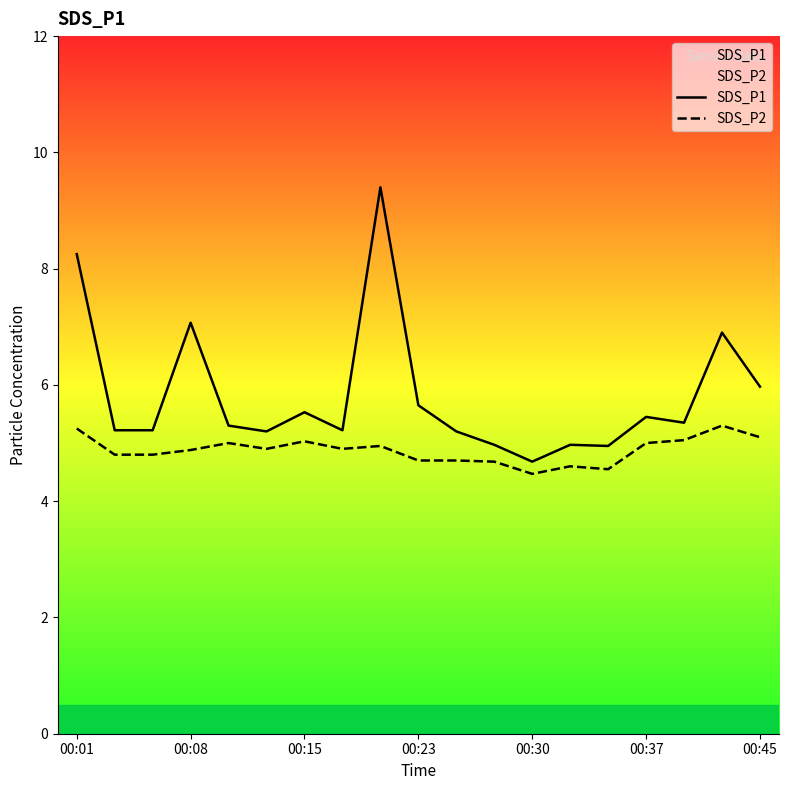

Reading left to right, extract all data points from this chart.

SDS_P1: 8.2	5.2	5.2	7.1	5.3	5.2	5.5	5.2	9.4	5.7	5.2	5.0	4.7	5.0	5.0	5.5	5.3	6.9	6.0
SDS_P2: 5.2	4.8	4.8	4.9	5.0	4.9	5.0	4.9	5.0	4.7	4.7	4.7	4.5	4.6	4.5	5.0	5.0	5.3	5.1